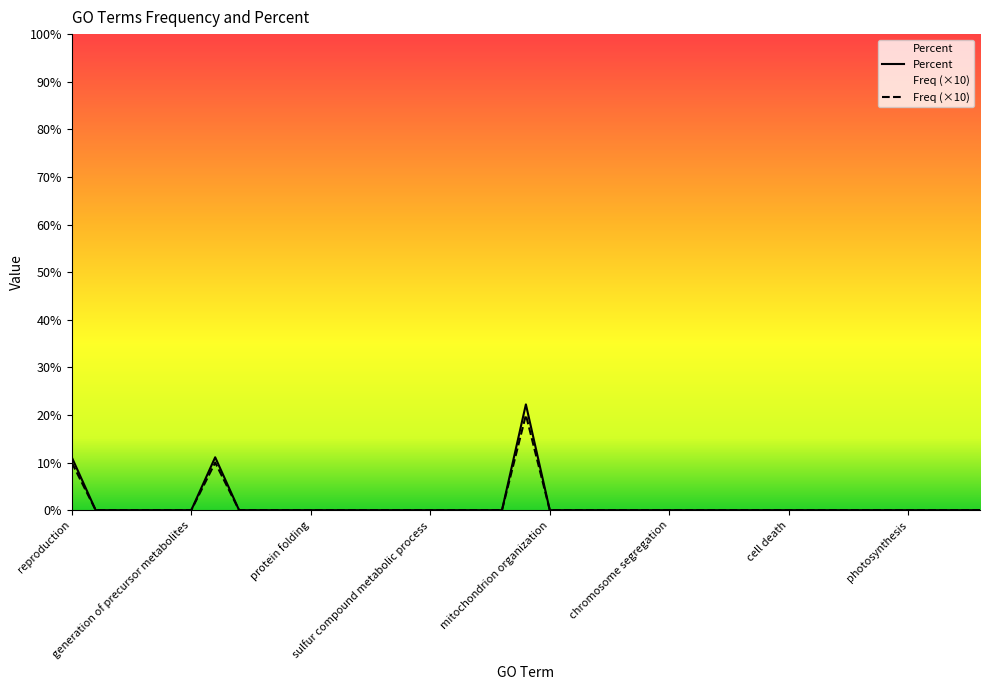

How many positive values does the Percent series have?

3